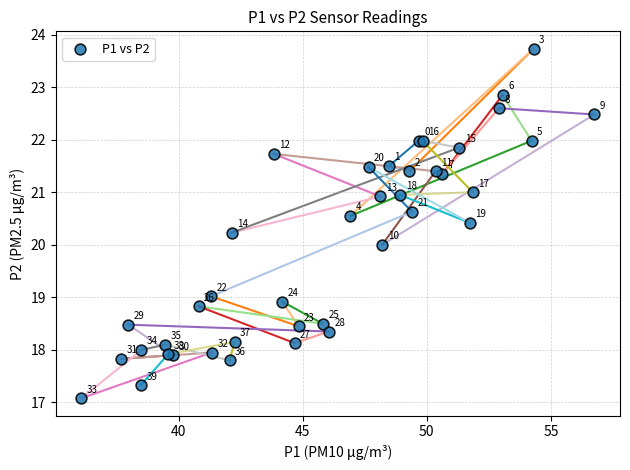

What Y value in the scatter plot is closest to 20?

20.0